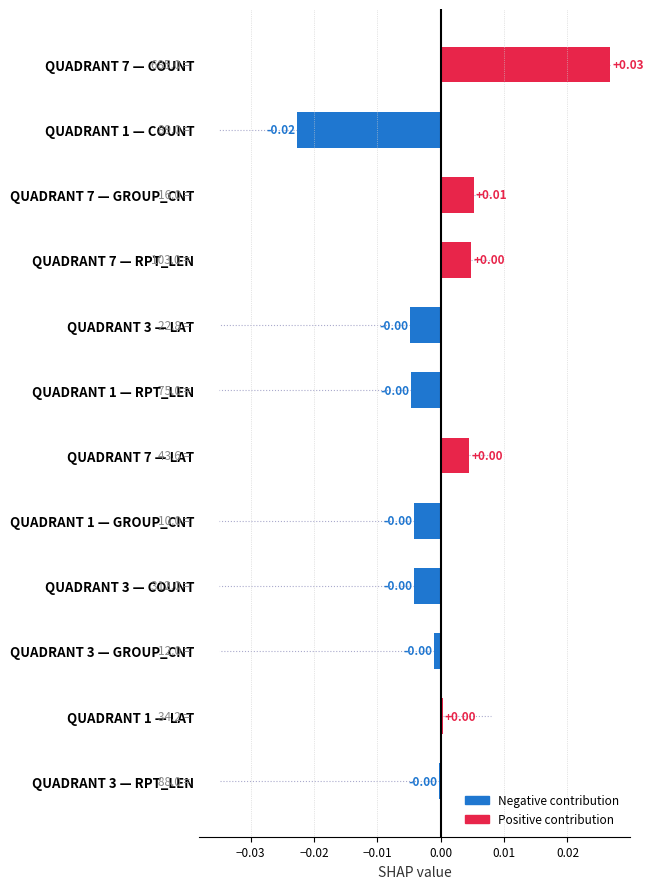

Which has a higher value, QUADRANT 1 — COUNT or QUADRANT 1 — LAT?

QUADRANT 1 — LAT